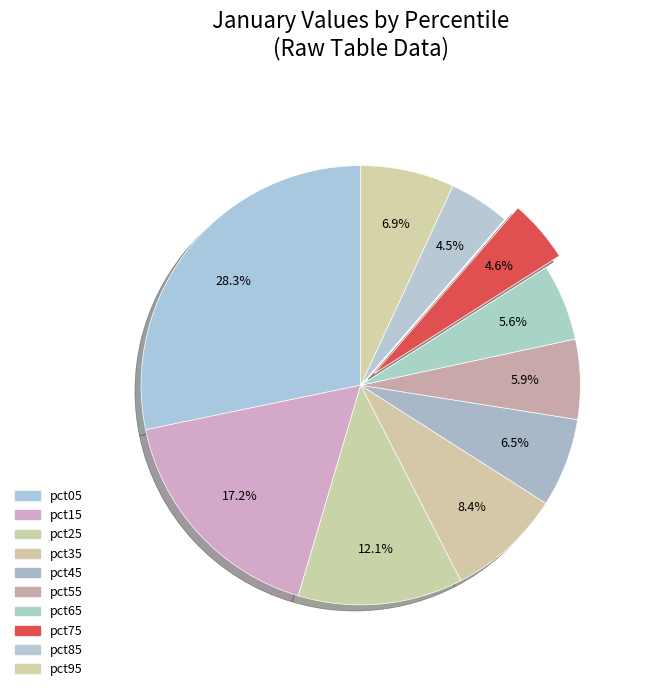

Rank the categories by value from lowest to highest.

pct85, pct75, pct65, pct55, pct45, pct95, pct35, pct25, pct15, pct05